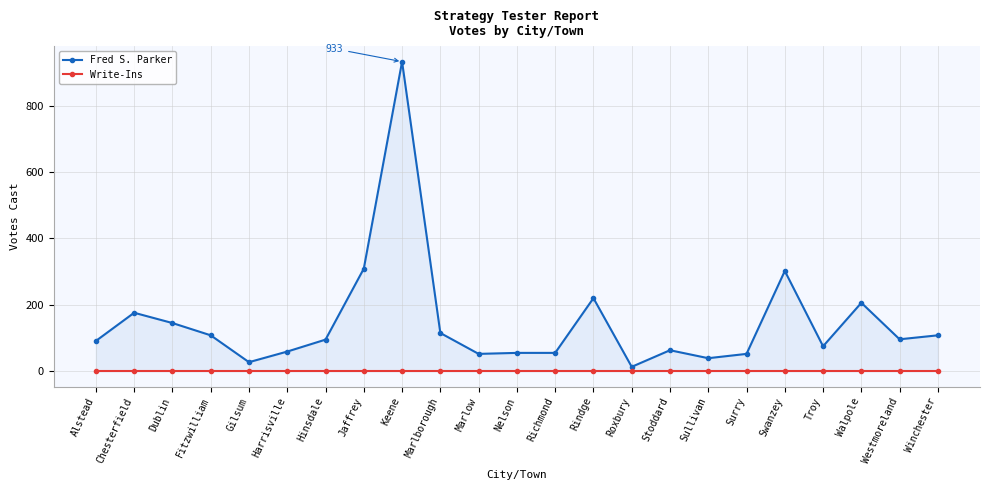

List the series in order of their overall mean, lowest first.

Write-Ins, Fred S. Parker